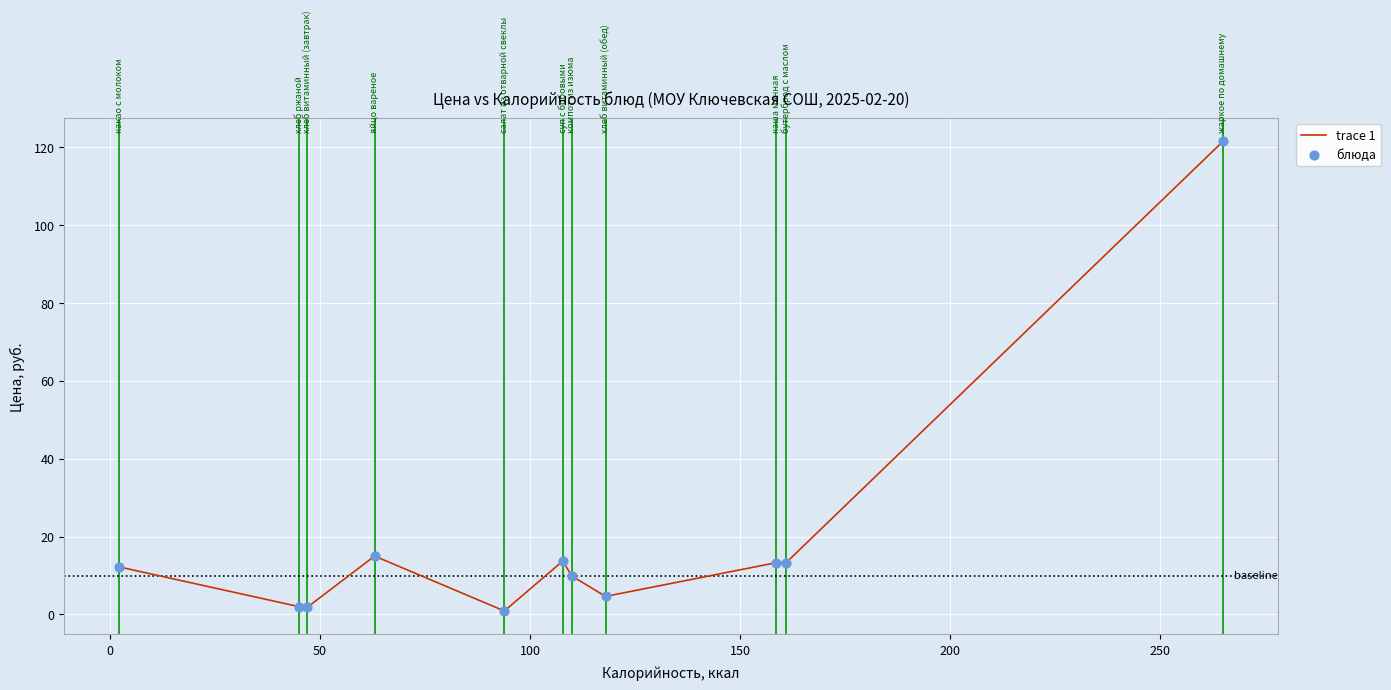

What is the greatest value displayed?

121.5